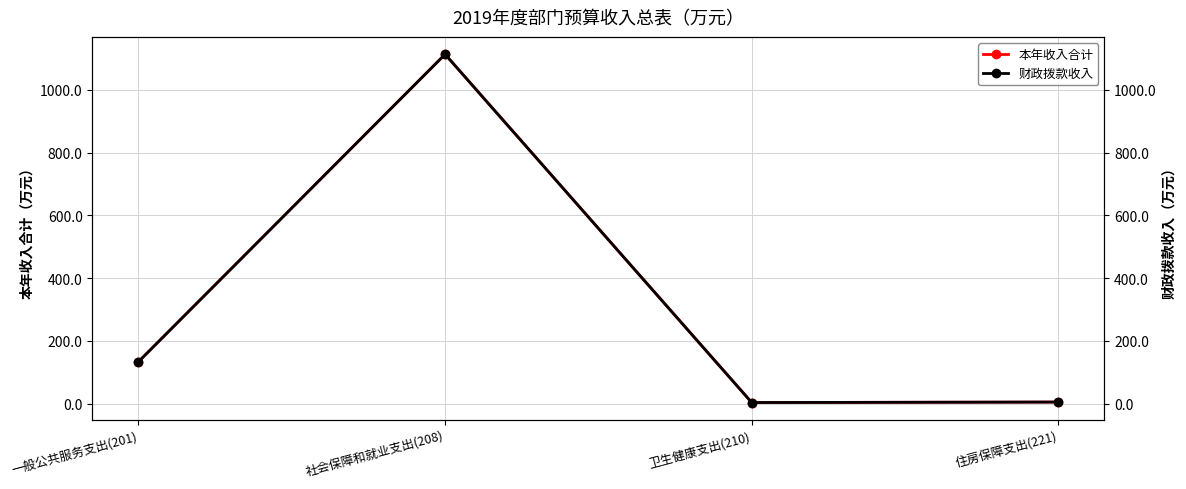

Which series has the largest range (max minus min)?

本年收入合计